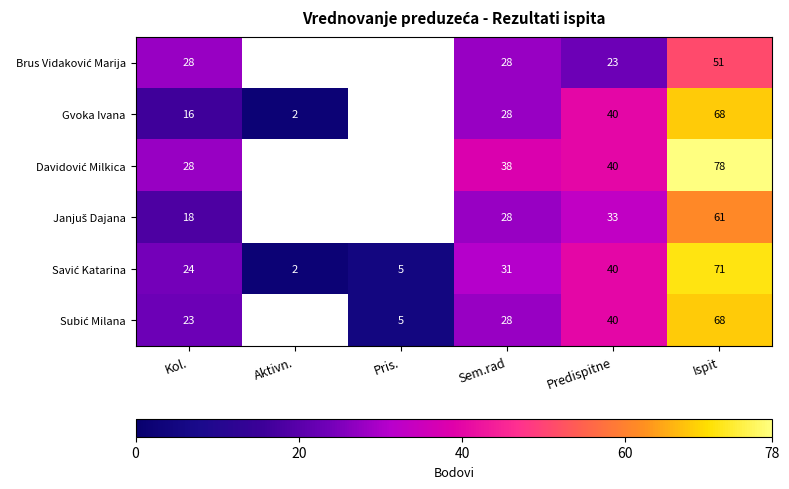

What is the difference between the highest and lowest values at Ispit?

27